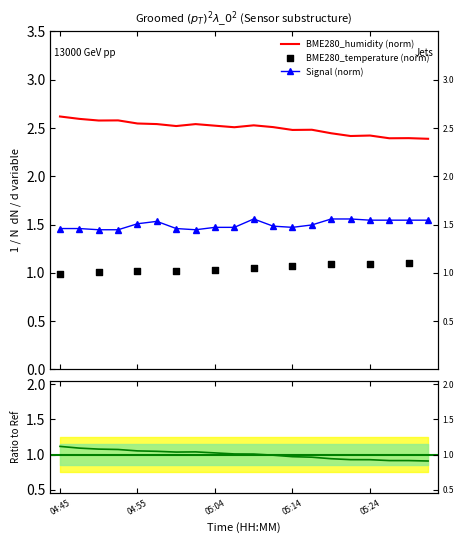

Which series reaches the minimum Y coordinate?

BME280_temperature